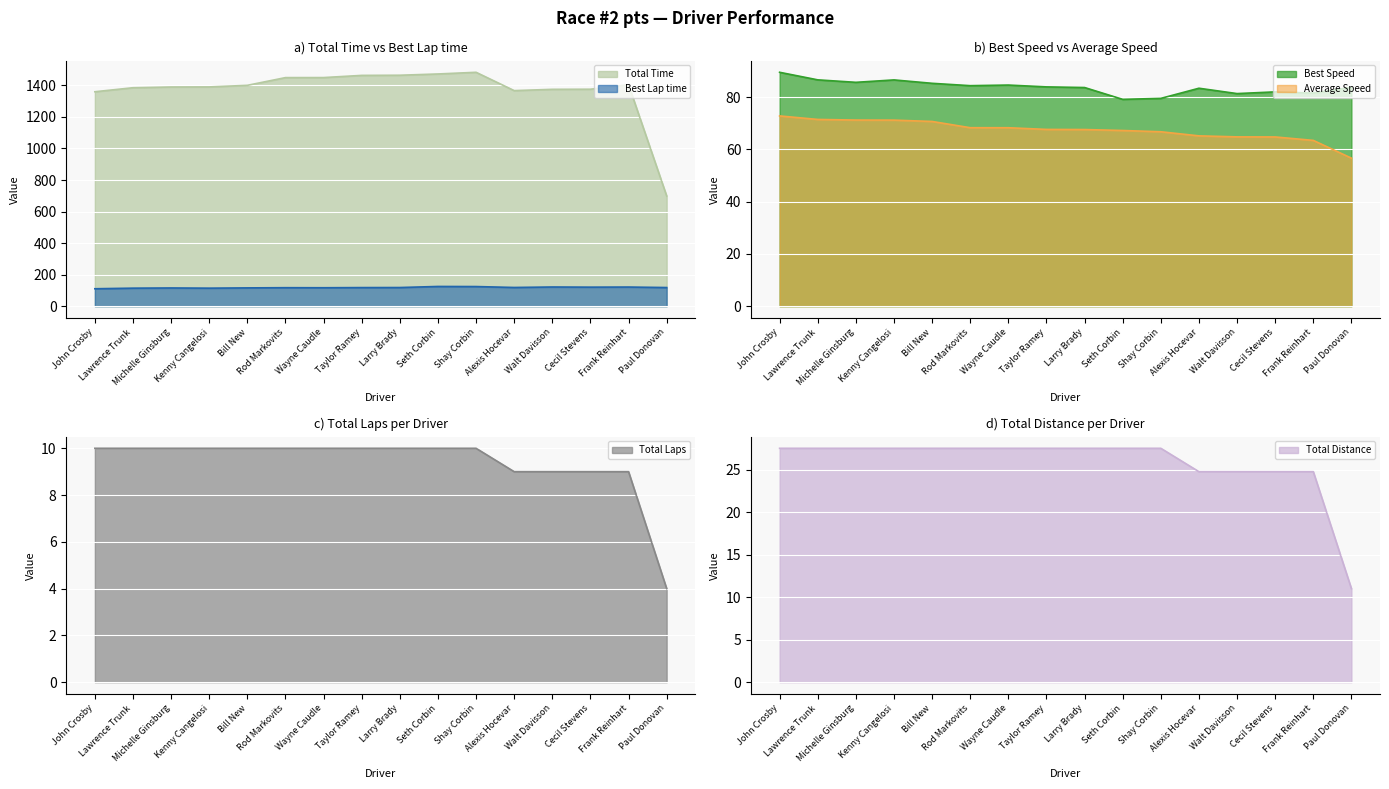

What is the value of the Best Lap time point at the 2nd from the left?

114.3